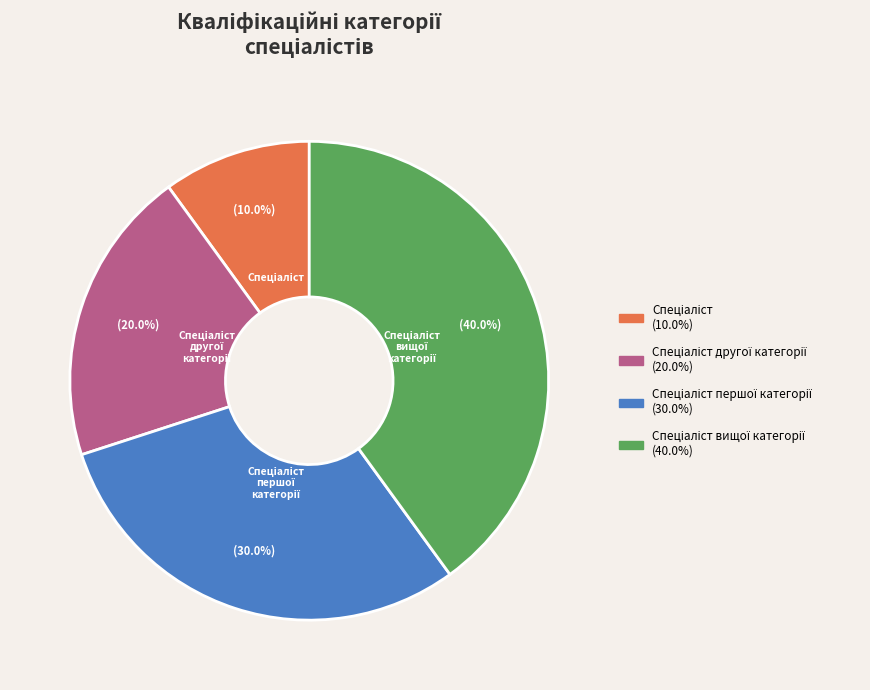

Is there any slice that represents more than half of the pie?

No